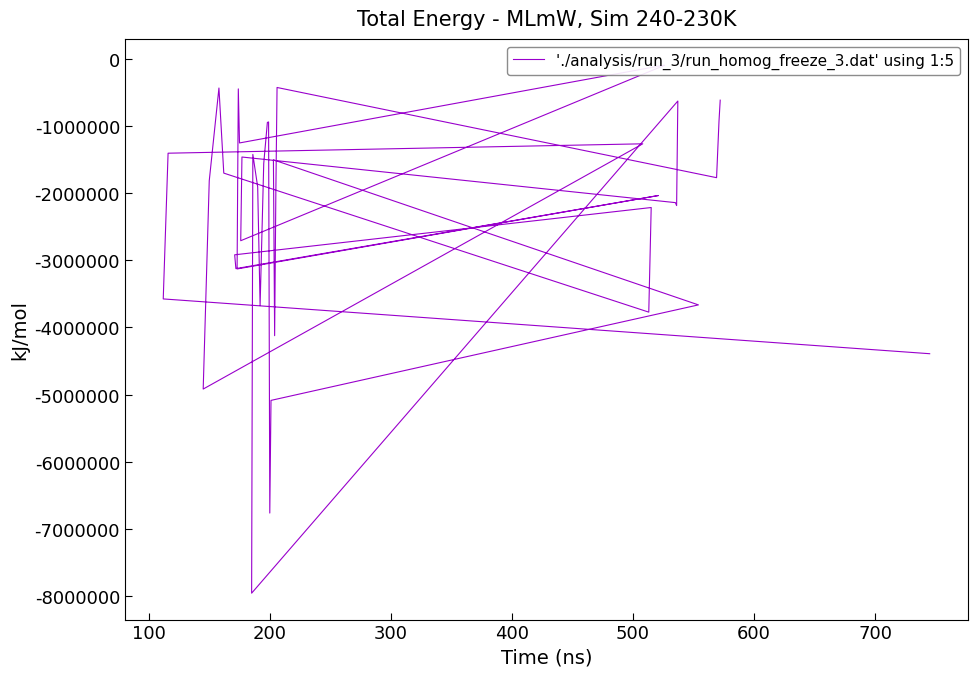

What is the smallest value displayed?

-7962000.0